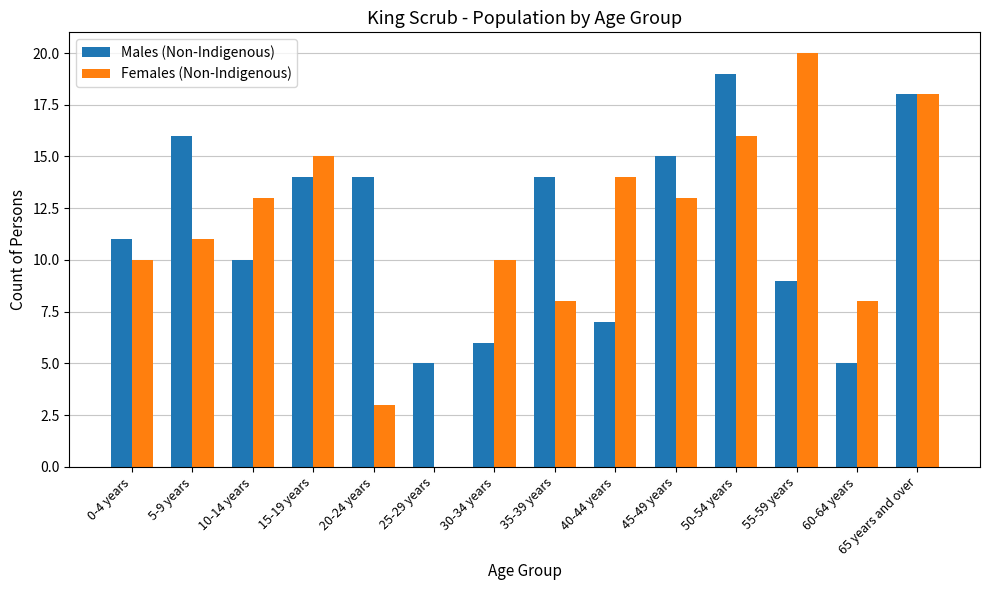

At which category is the sum across all series the highest?

65 years and over